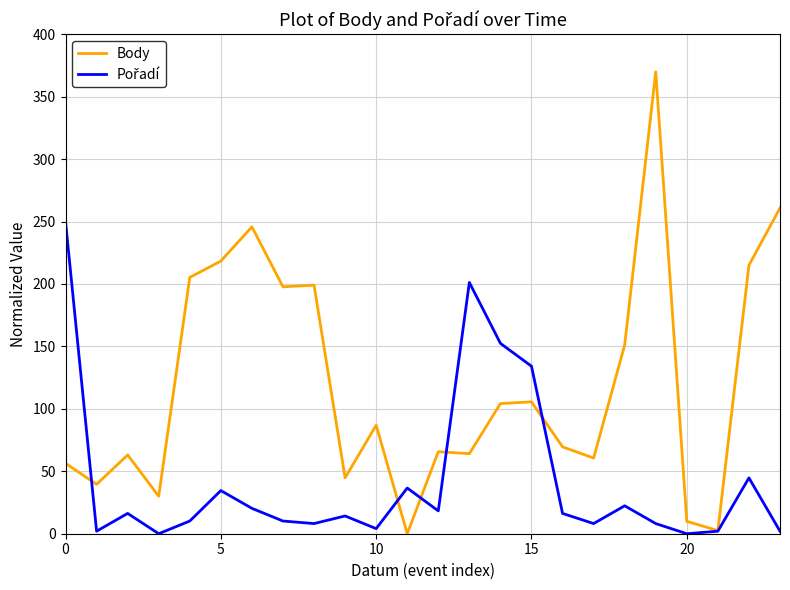

What is the highest value of the Body series?

370.0